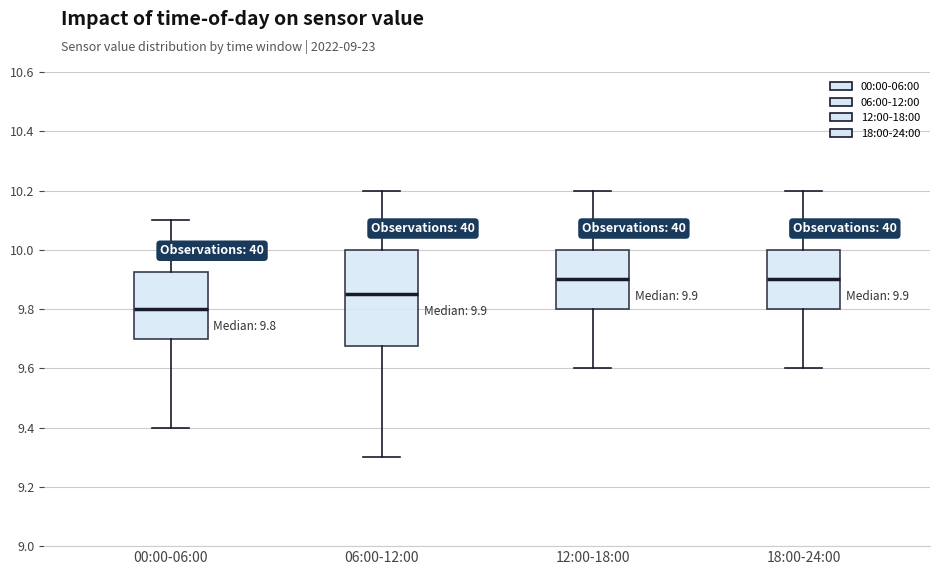

Which box is the tallest, from its lower edge to its upper edge?

06:00-12:00